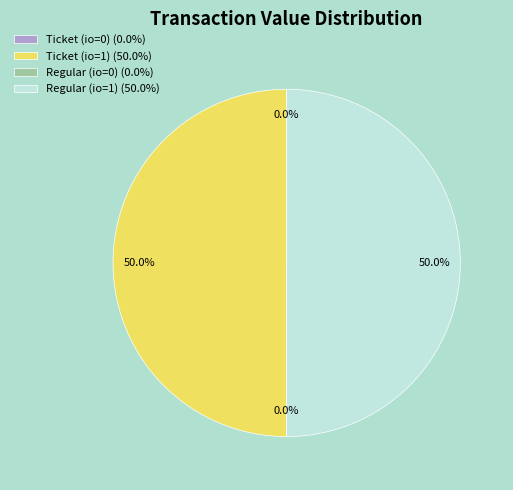

What is the total percentage of Ticket (io=1) (50.0%) and Regular (io=1) (50.0%)?

100.0%